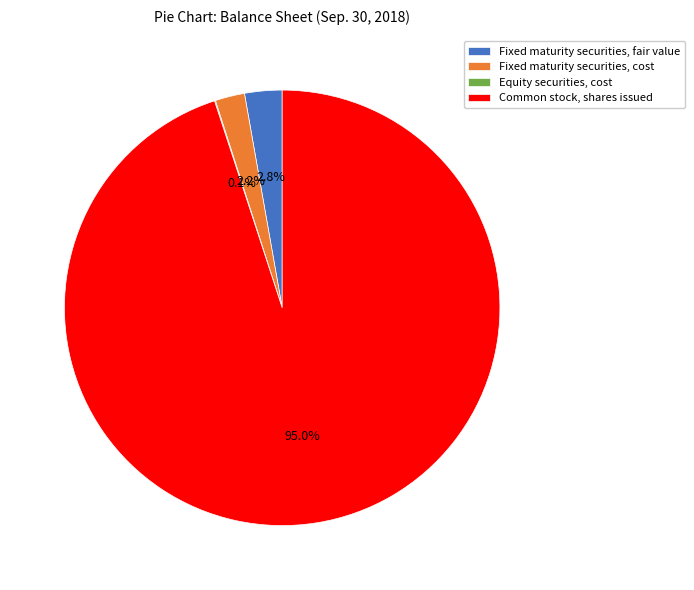

Which has a higher value, Fixed maturity securities, fair value or Fixed maturity securities, cost?

Fixed maturity securities, fair value